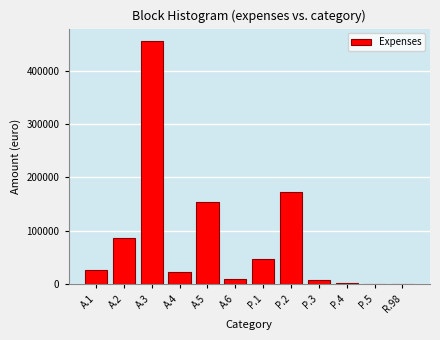

What is the sum of all values?

987716.4